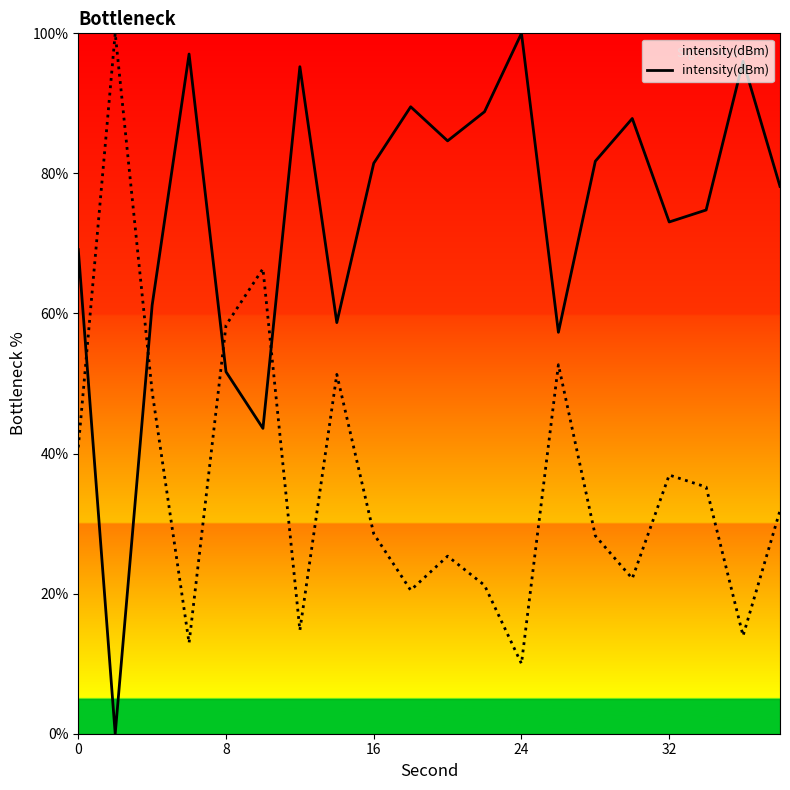

Is this an area chart (filled region under the line)?

No